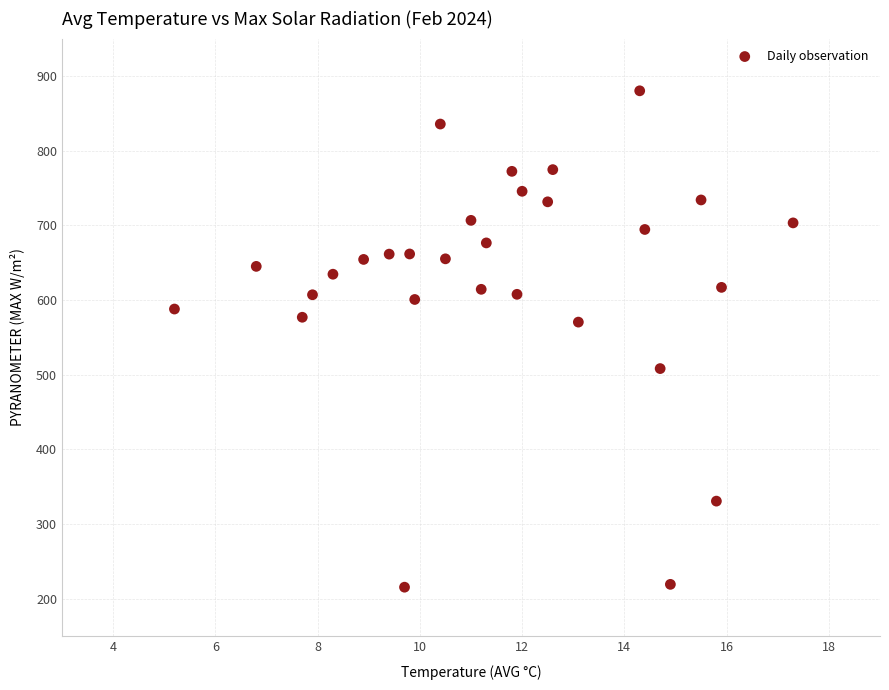

What is the range of Y values (max minus min)?

664.4